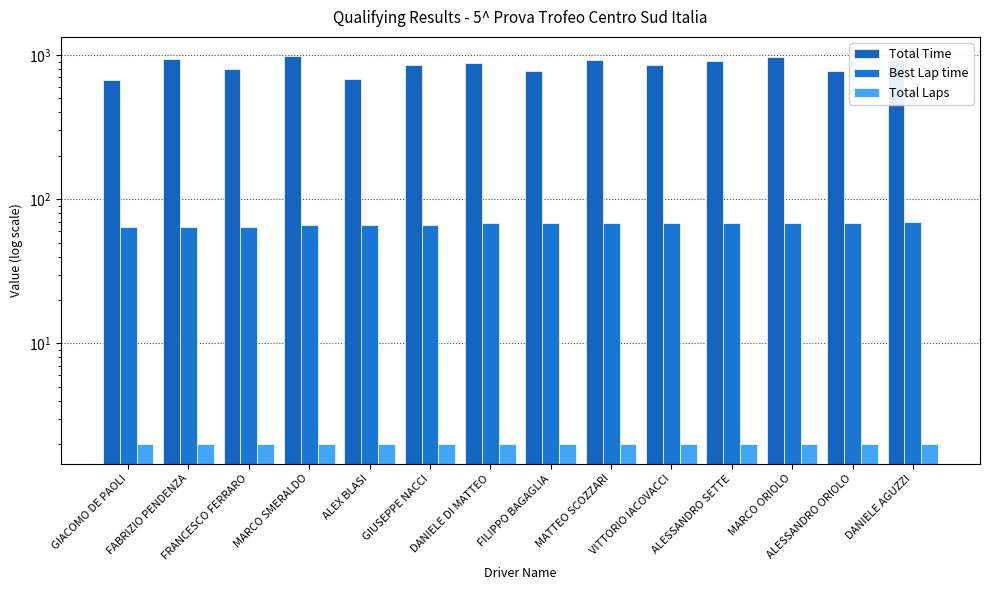

What is the total value across all series at GIACOMO DE PAOLI?

733.8